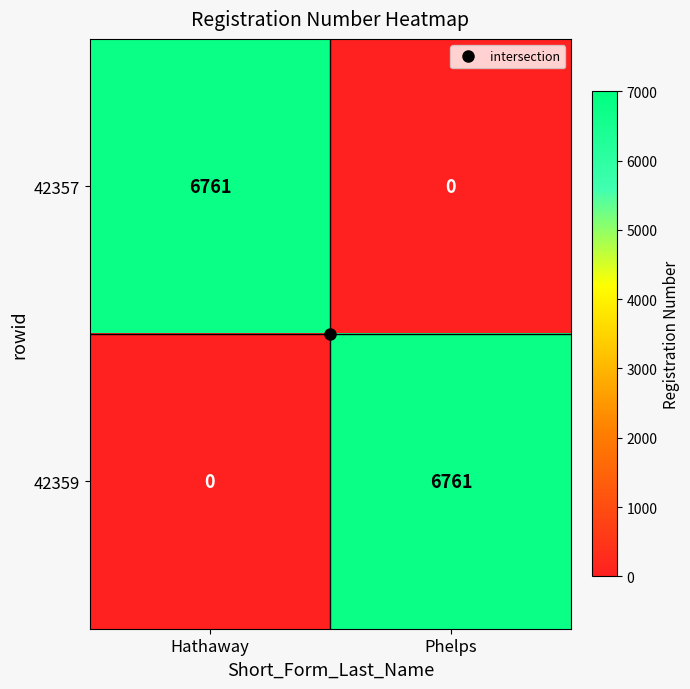

At how many categories does at least one series exceed 161?

2